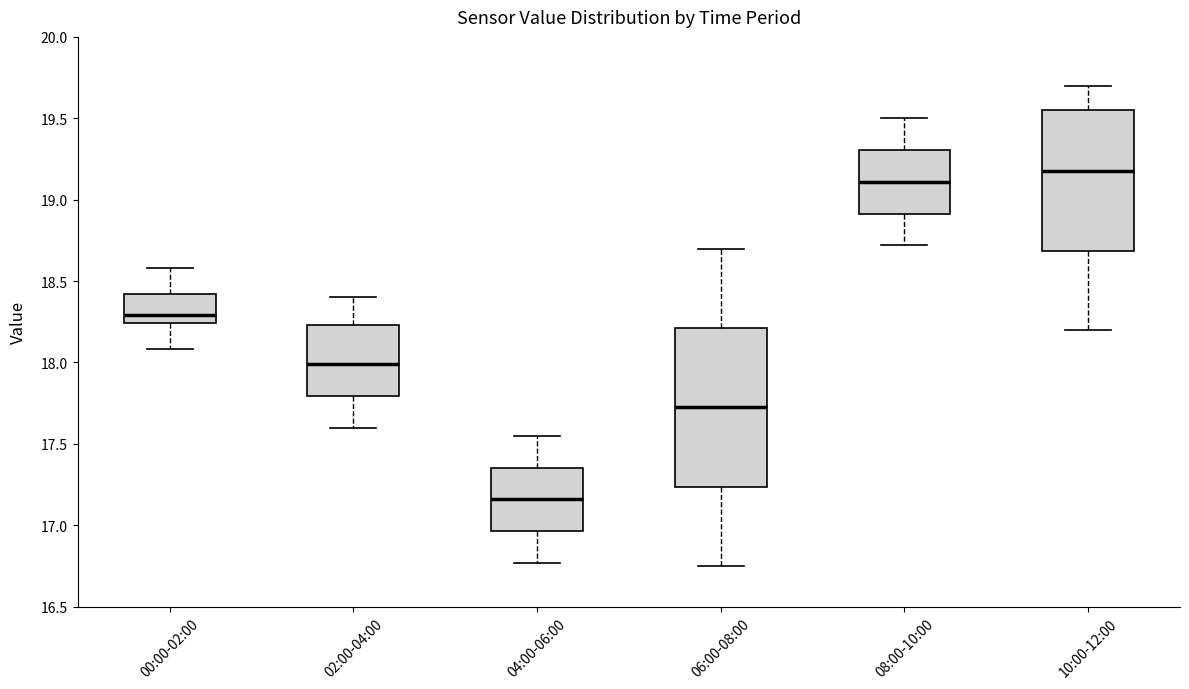

Reading left to right, read every box against the y-axis: the position of its median line, the range the box covers, and the ends of its whiskers. The values are not printed on the chart, so give them approximately, as read against the axis.

00:00-02:00: median 18.30, box 18.25 to 18.40, whiskers 18.10 to 18.60
02:00-04:00: median 18.00, box 17.80 to 18.25, whiskers 17.60 to 18.40
04:00-06:00: median 17.15, box 16.95 to 17.35, whiskers 16.75 to 17.55
06:00-08:00: median 17.75, box 17.25 to 18.20, whiskers 16.75 to 18.70
08:00-10:00: median 19.10, box 18.90 to 19.30, whiskers 18.70 to 19.50
10:00-12:00: median 19.20, box 18.70 to 19.55, whiskers 18.20 to 19.70